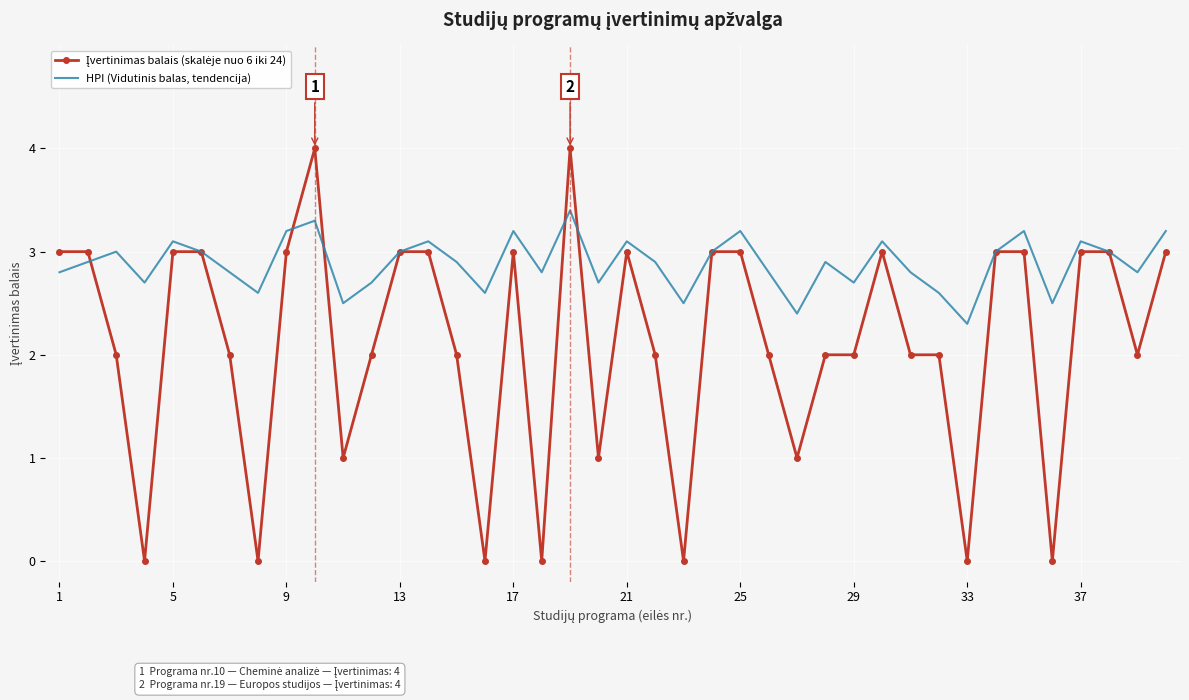

Which series has the largest total across all categories?

HPI (Vidutinis balas, tendencija)